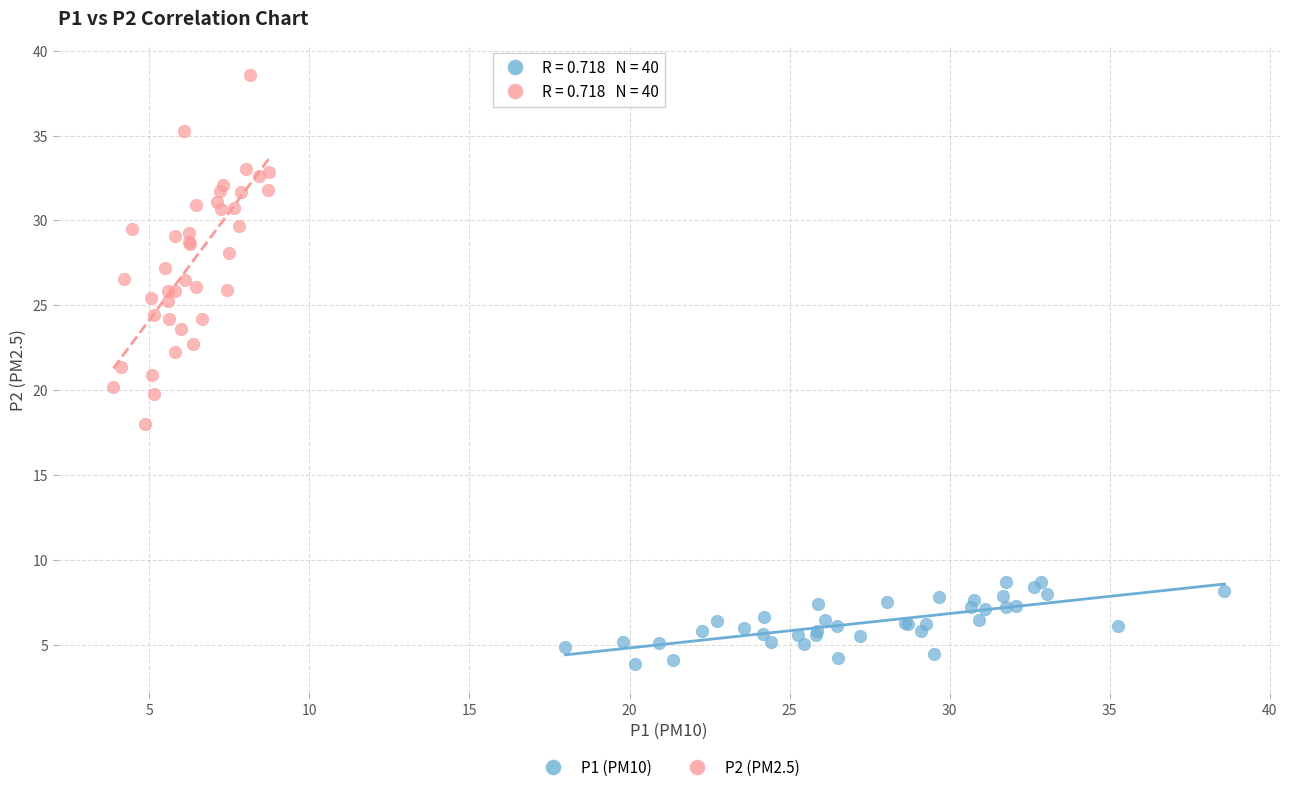

Which series has the widest spread of Y values?

P2 (PM2.5)